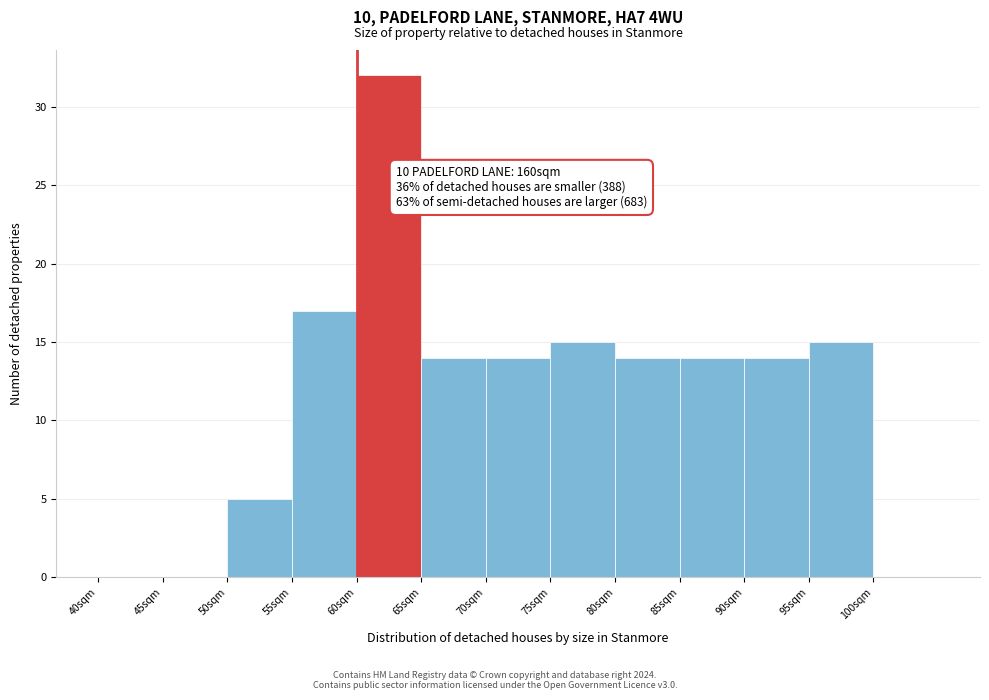

Over which range of the x-axis is the bar tallest?

60 to 65